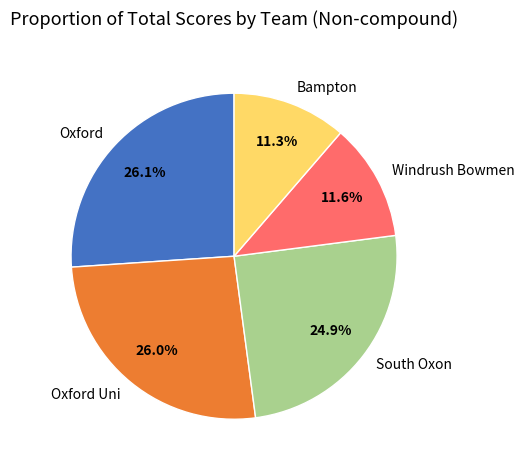

Count the number of slices in the pie.

5